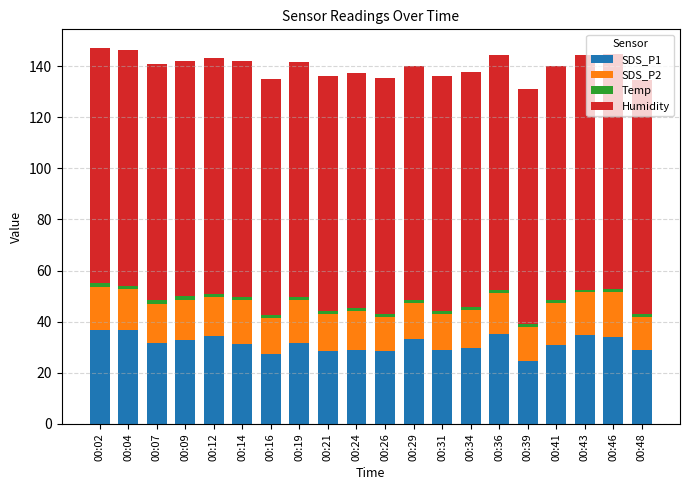

How many data points does each series have?

20